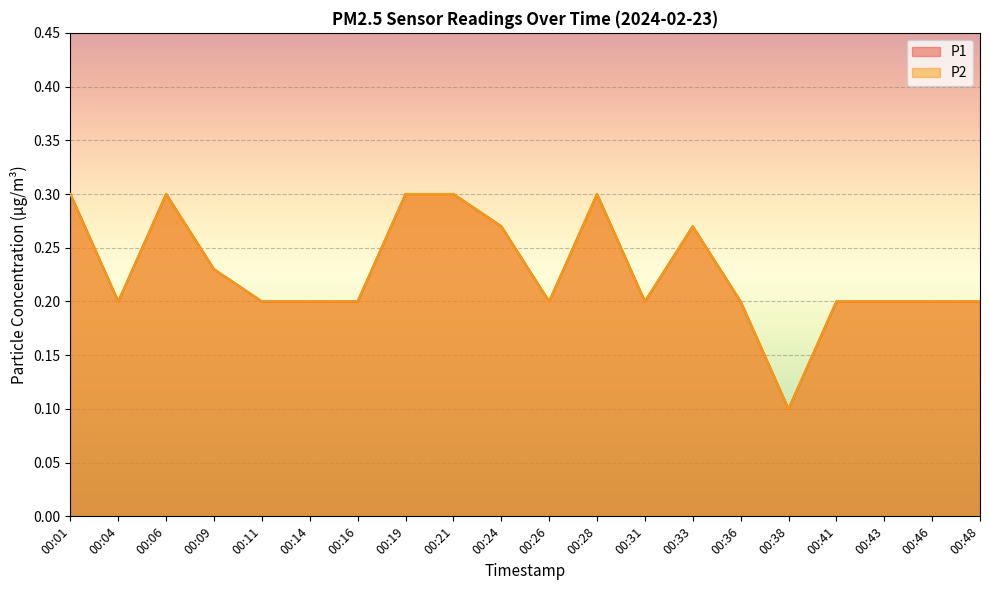

Which series has the largest total across all categories?

P1